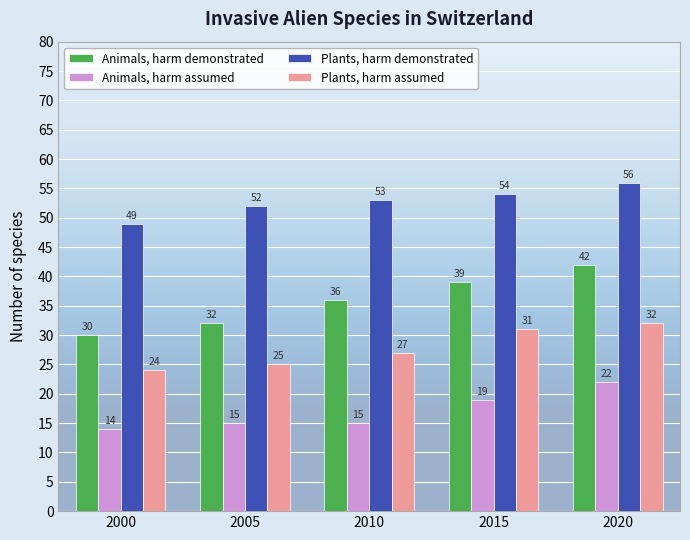

What is the value of the Animals, harm demonstrated bar at the 4th from the left?

39